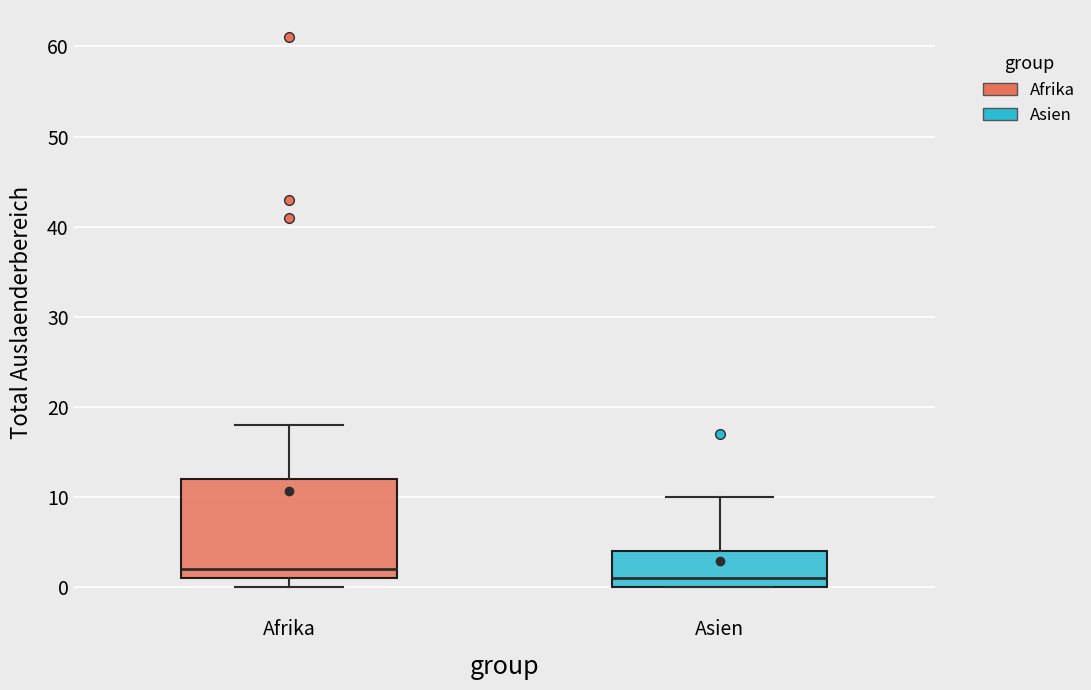

Which box's median line is the lowest?

Asien